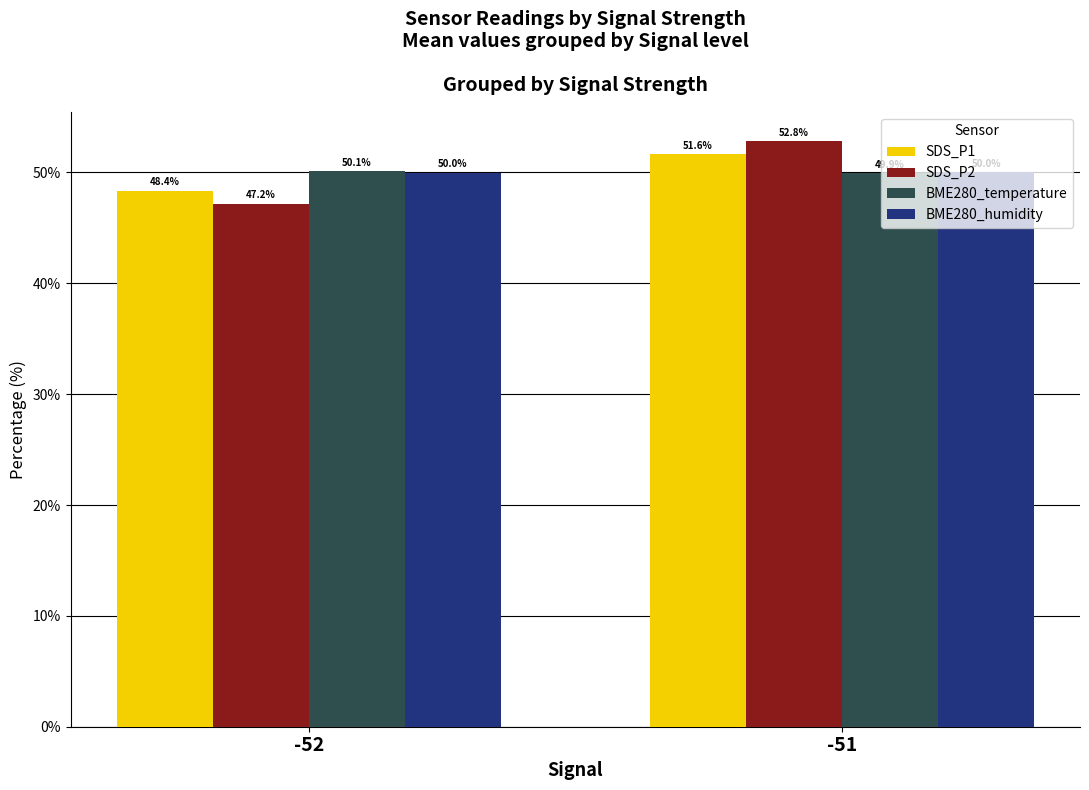

What is the highest value of the BME280_temperature series?

50.1